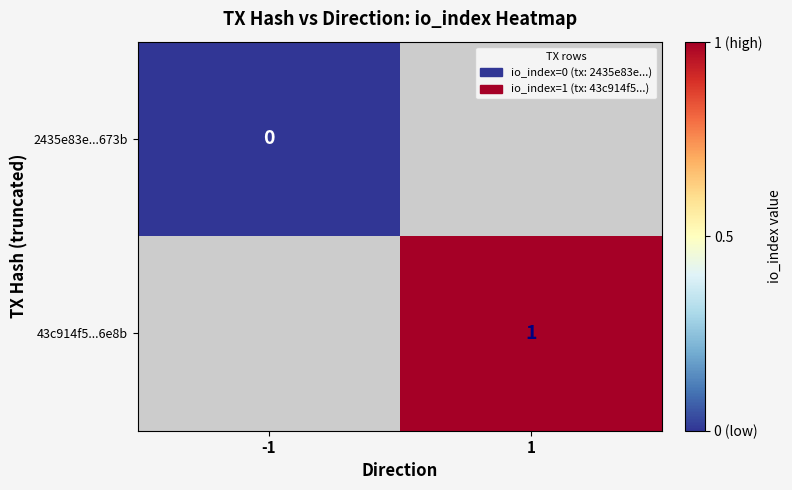

The value of 43c914f5...6e8b at 1 is 1. True or false?

True